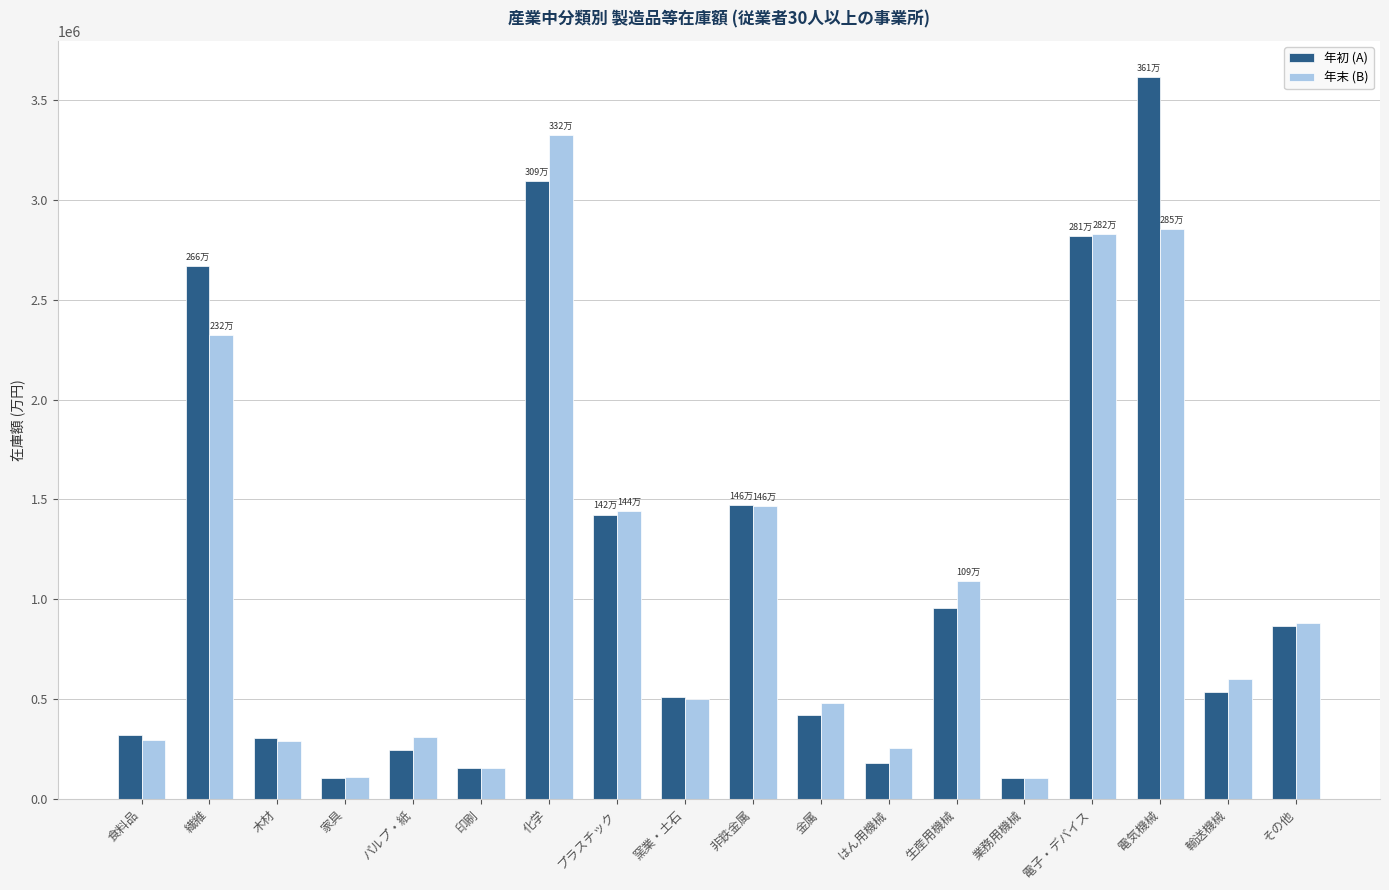

Is the value of 年初 (A) at 家具 greater than the value of 年末 (B) at 輸送機械?

No